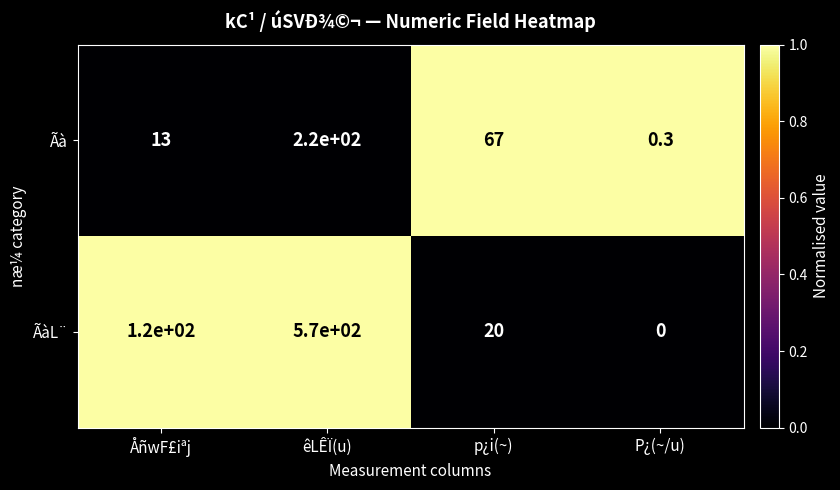

True or false: ÃàL¨ has a value of 0.0 at P¿(~/u).

True